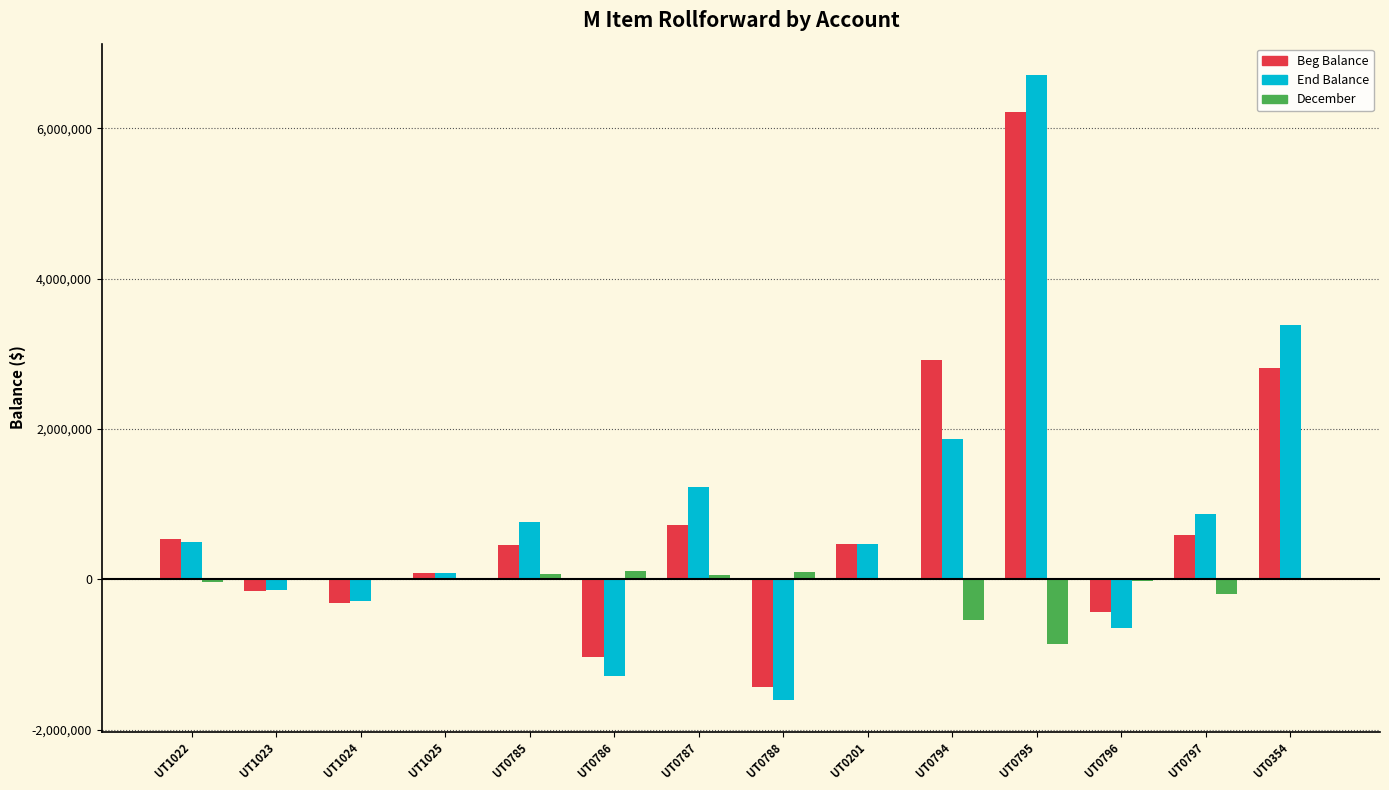

Which series has the widest spread of values?

End Balance